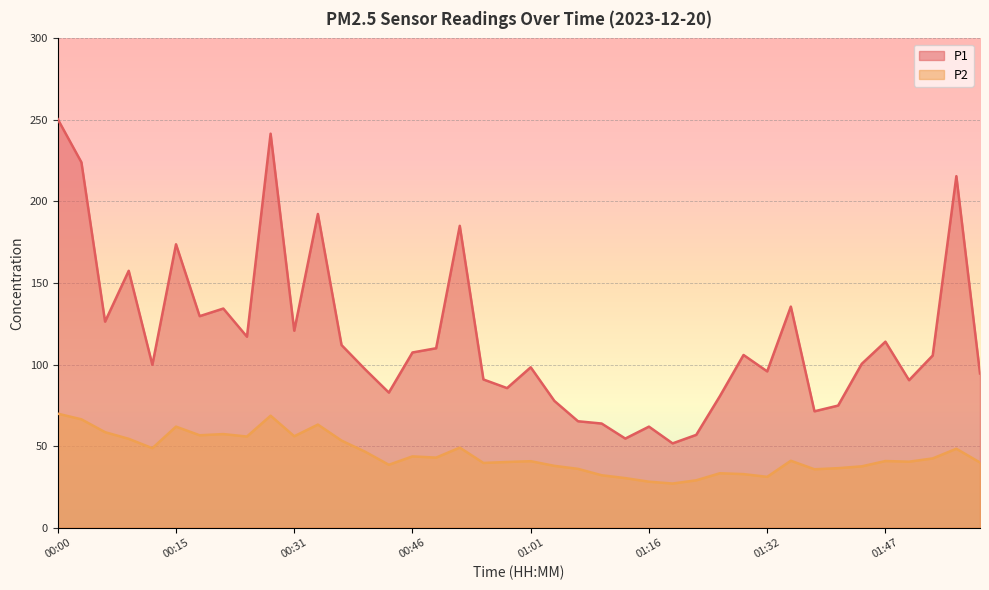

At which category is the sum across all series the highest?

00:00